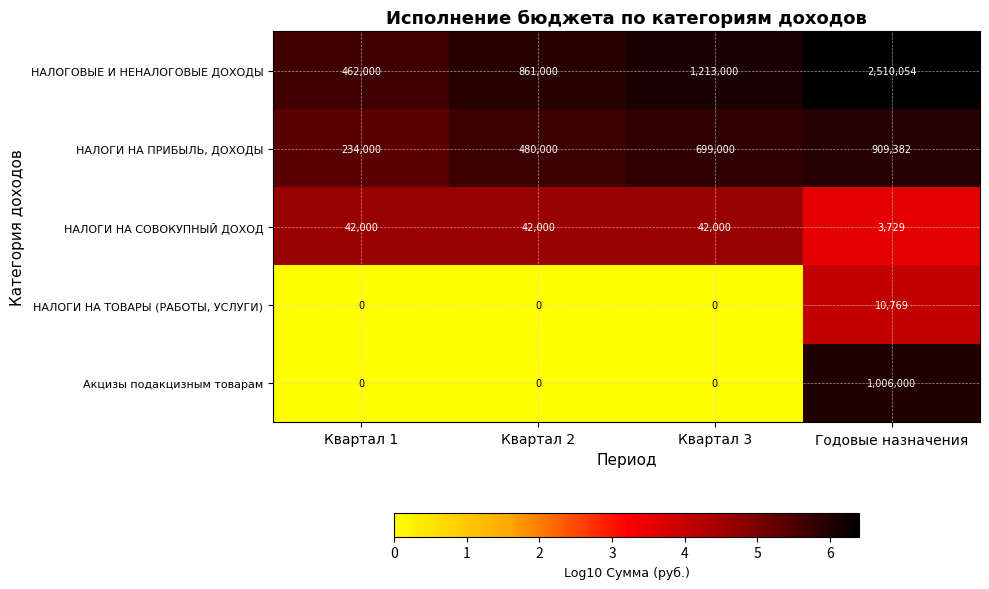

What is the difference between the НАЛОГОВЫЕ И НЕНАЛОГОВЫЕ ДОХОДЫ values at Квартал 2 and Годовые назначения?

1649054